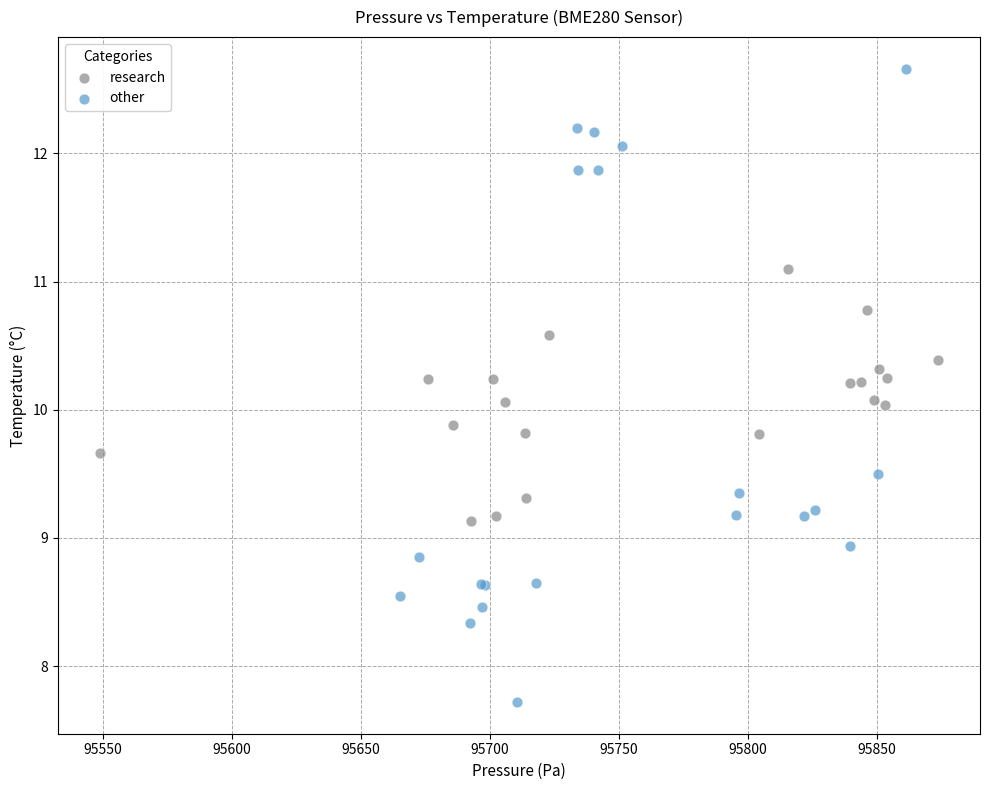

Which series contains the highest Y value?

other